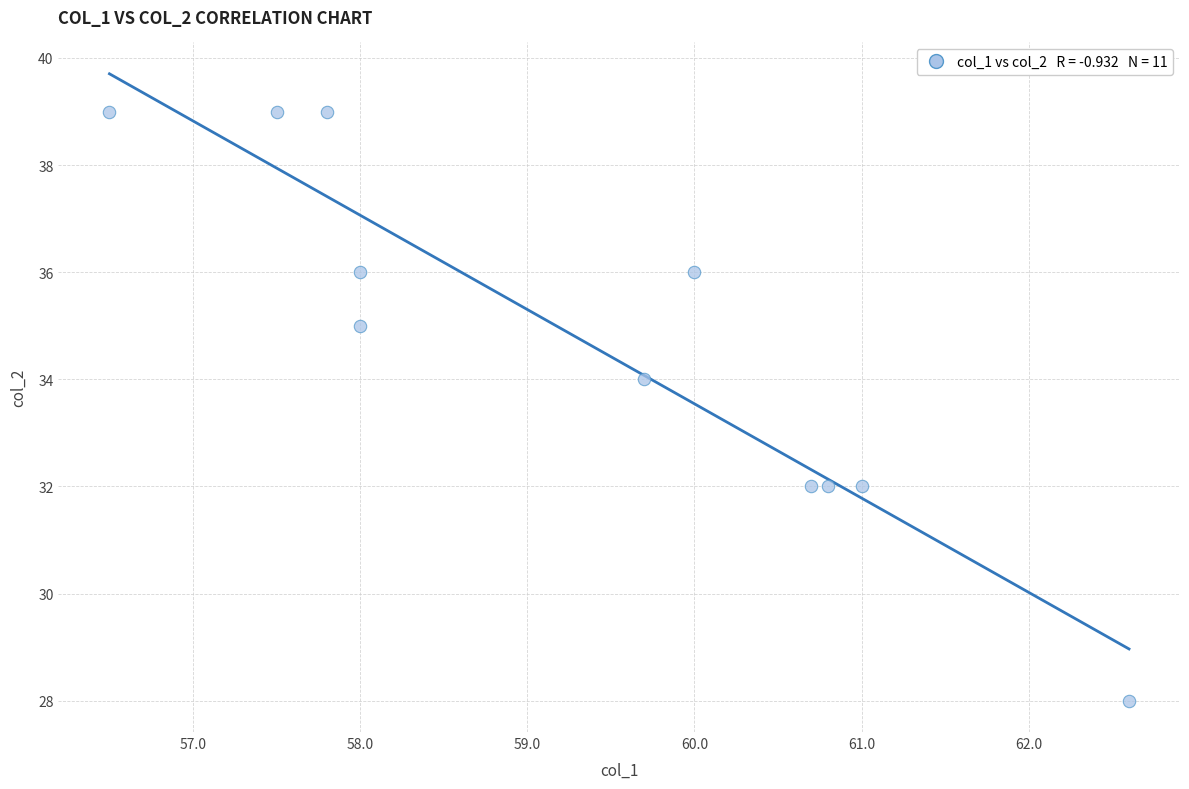

What is the average Y value?

35